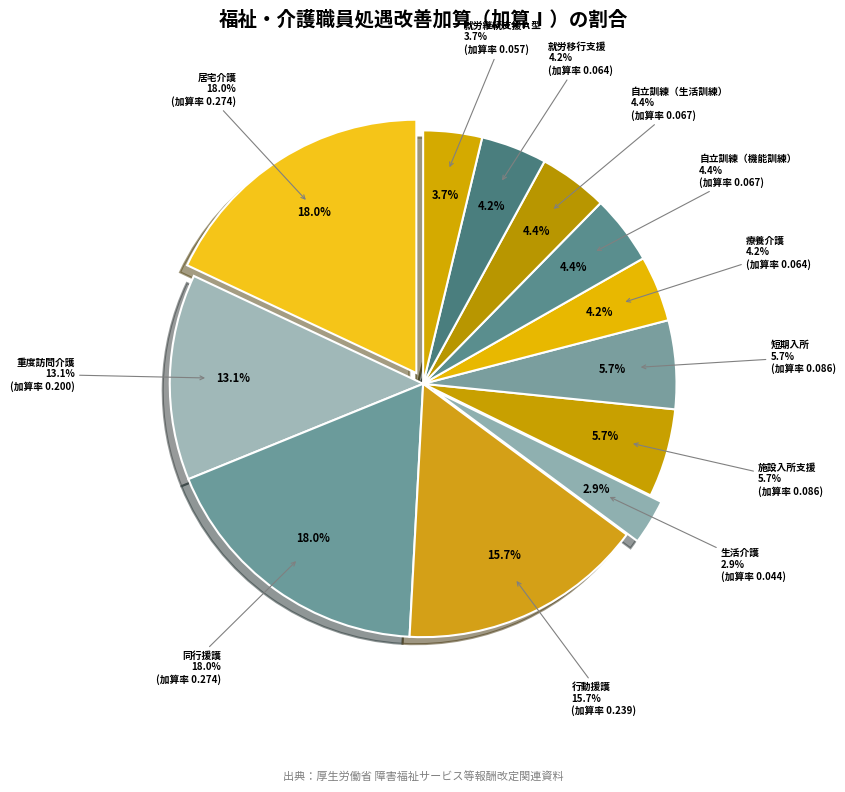

To the nearest percent, what is the combined percentage of 自立訓練（機能訓練） and 行動援護?

20%